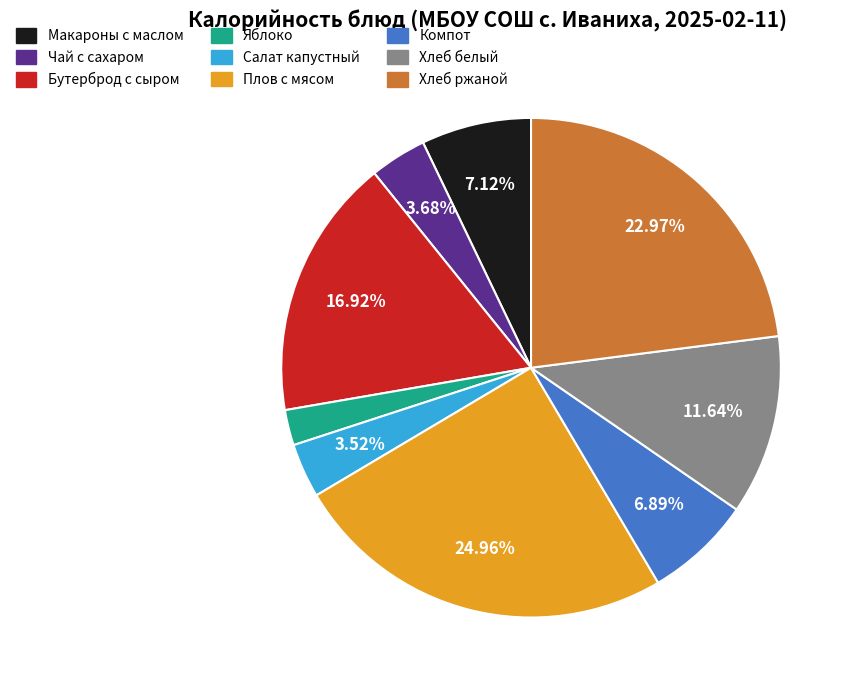

What is the ratio of the value at Плов с мясом to the value at Компот?

3.6